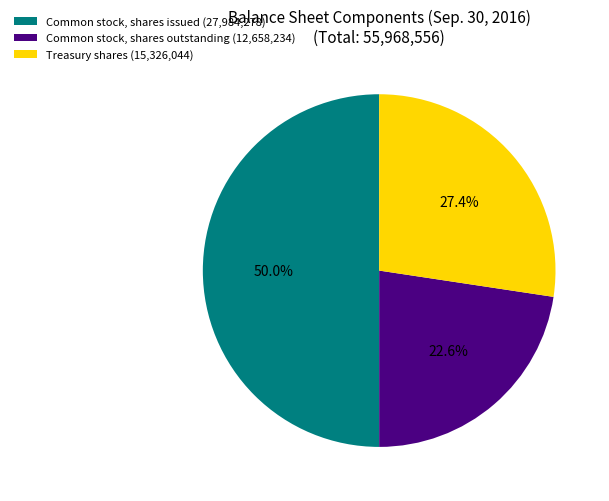

Rank the categories by value from highest to lowest.

Common stock, shares issued (27,984,278), Treasury shares (15,326,044), Common stock, shares outstanding (12,658,234)